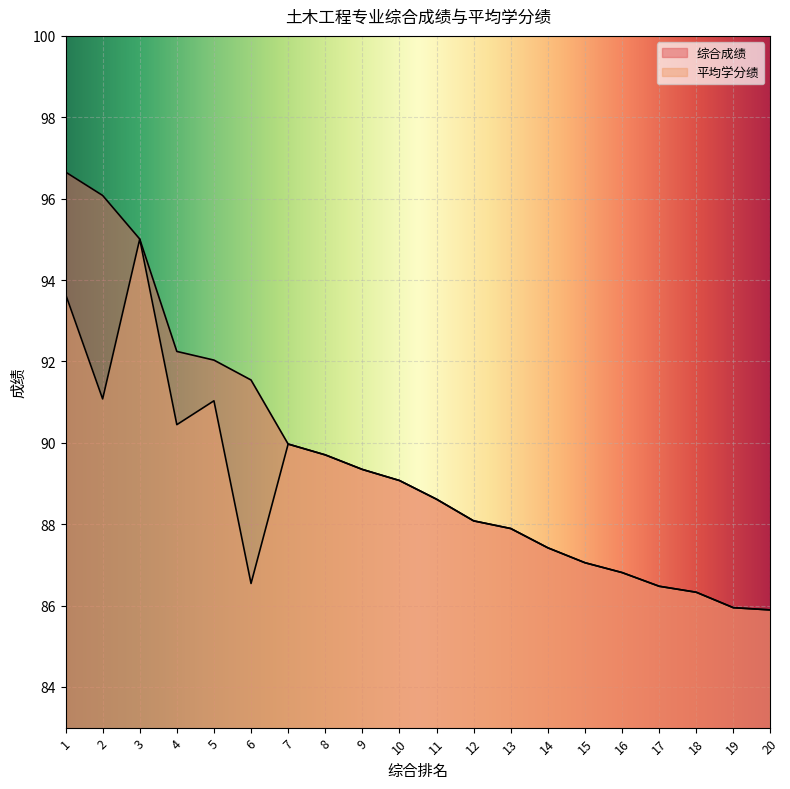

What is the total value across all series at 10?

178.1